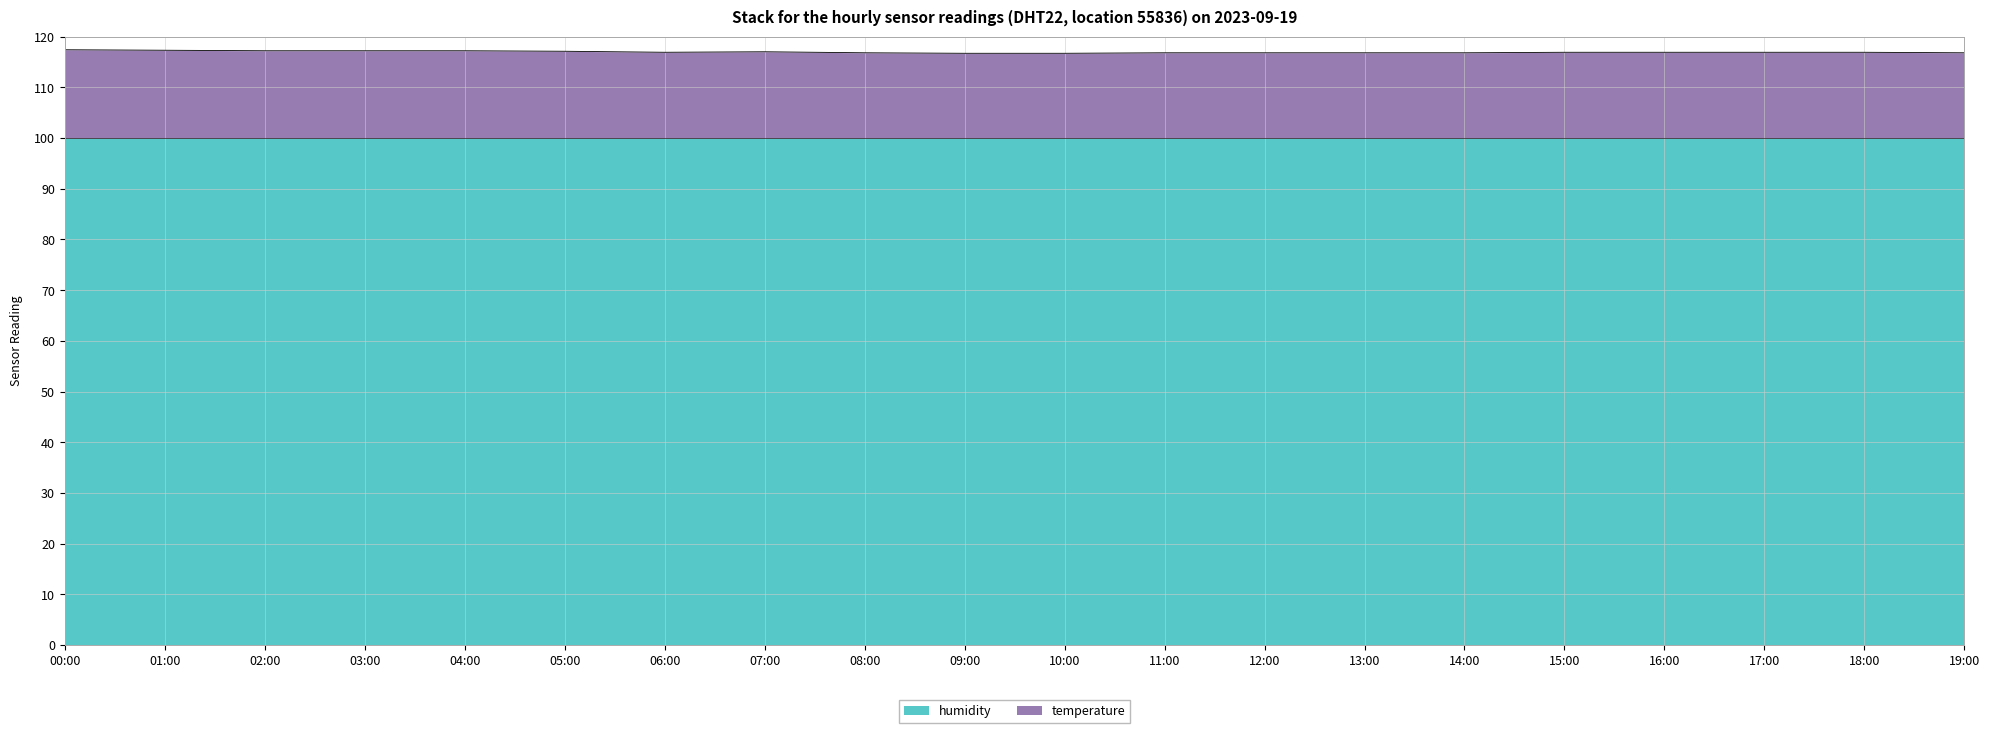

How many points are higher than both their immediate neighbors (excluding endpoints)?

1